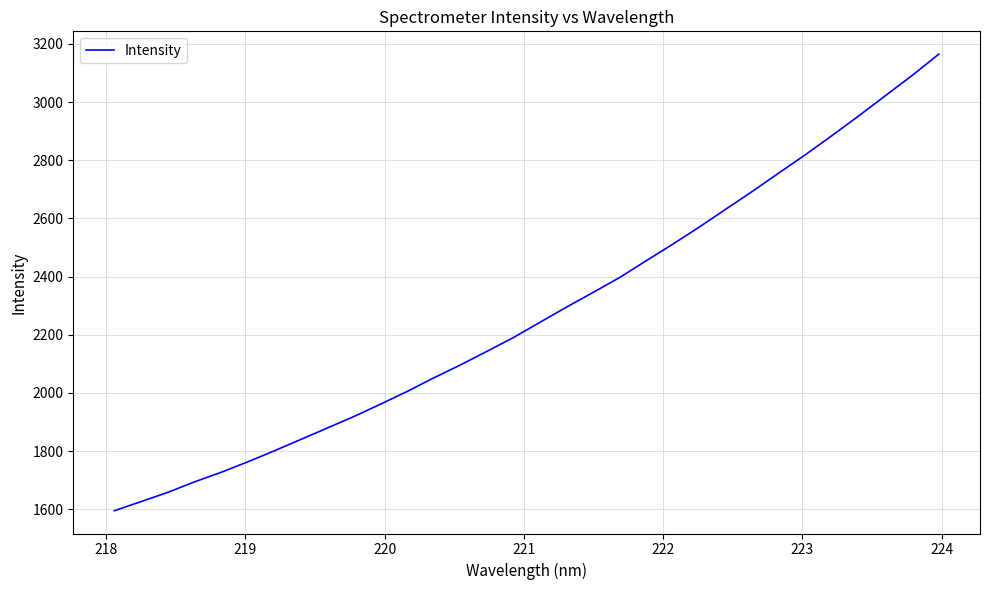

What is the minimum value shown in the chart?

1594.9